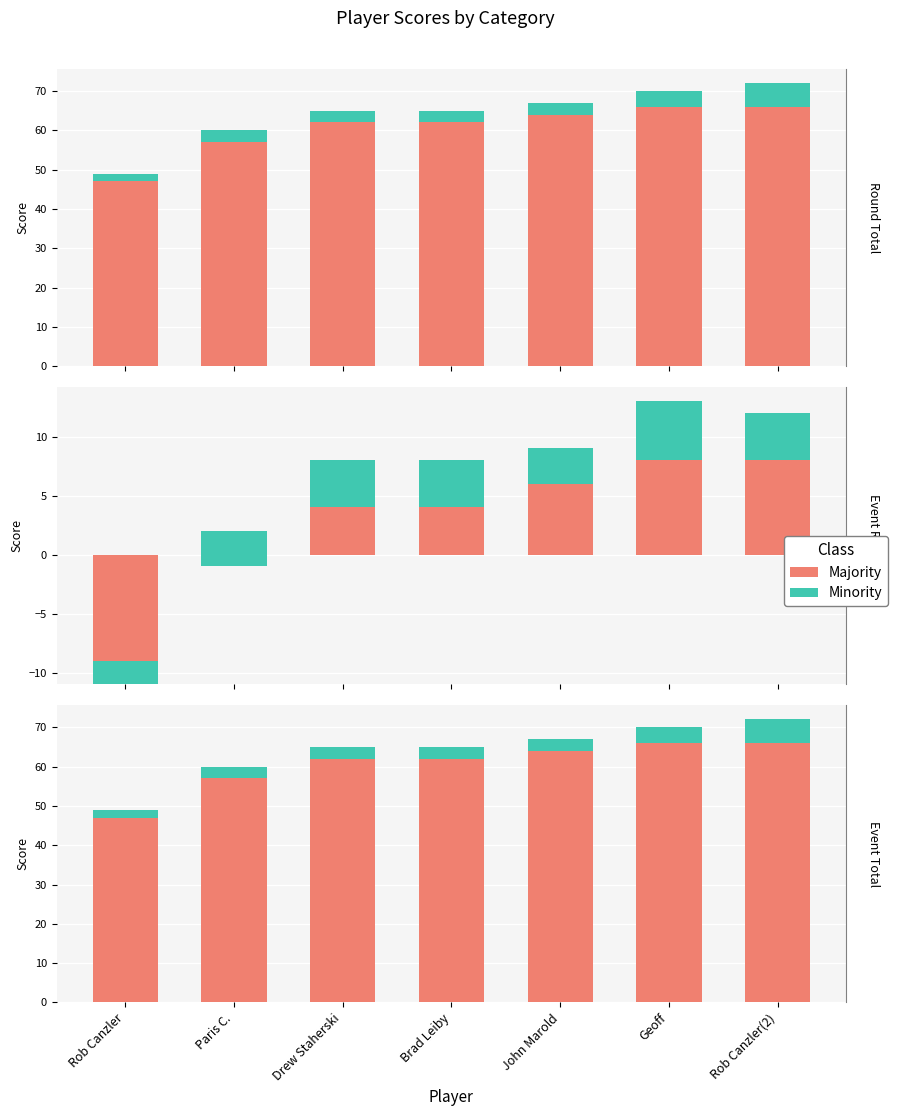

What position from the left is Paris C.?

2